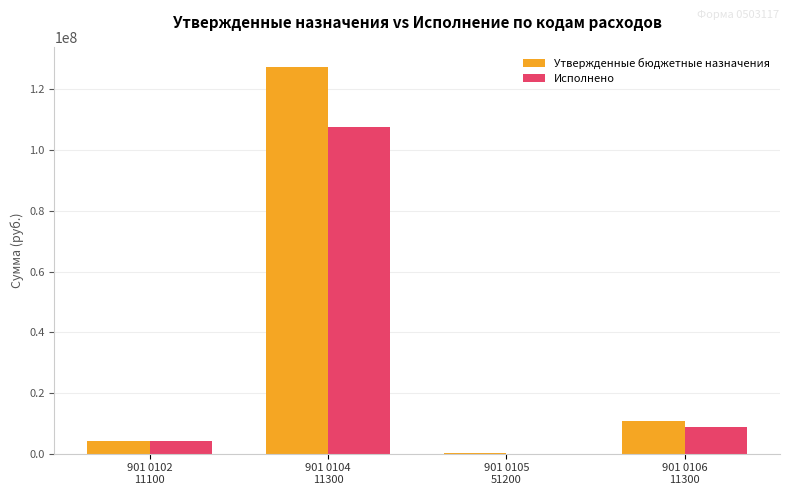

What is the sum of the Утвержденные бюджетные назначения values at 901 0106
11300 and 901 0105
51200?

11020509.0